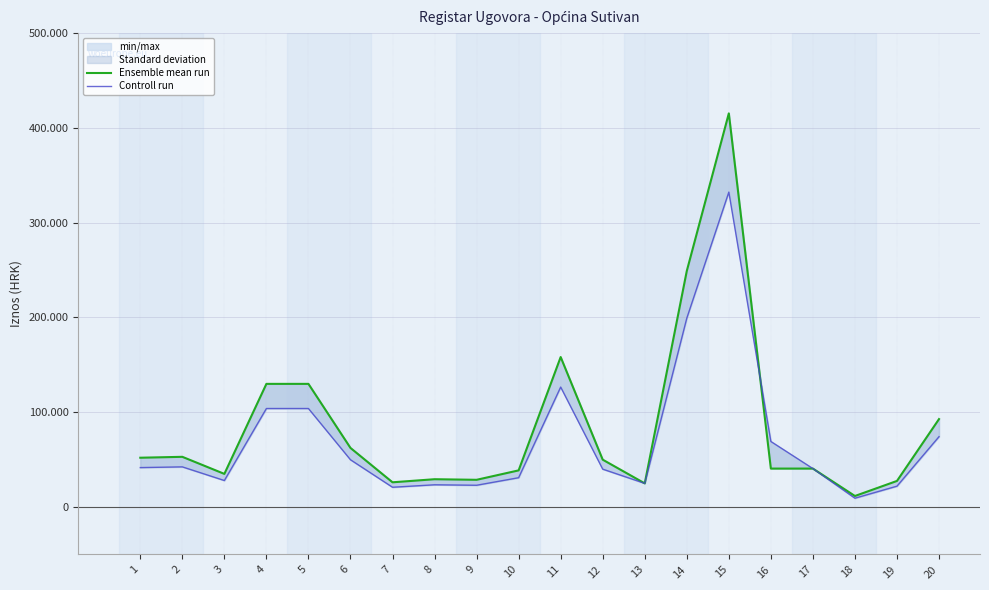

At which label is Ensemble mean run closest to 213506?

14